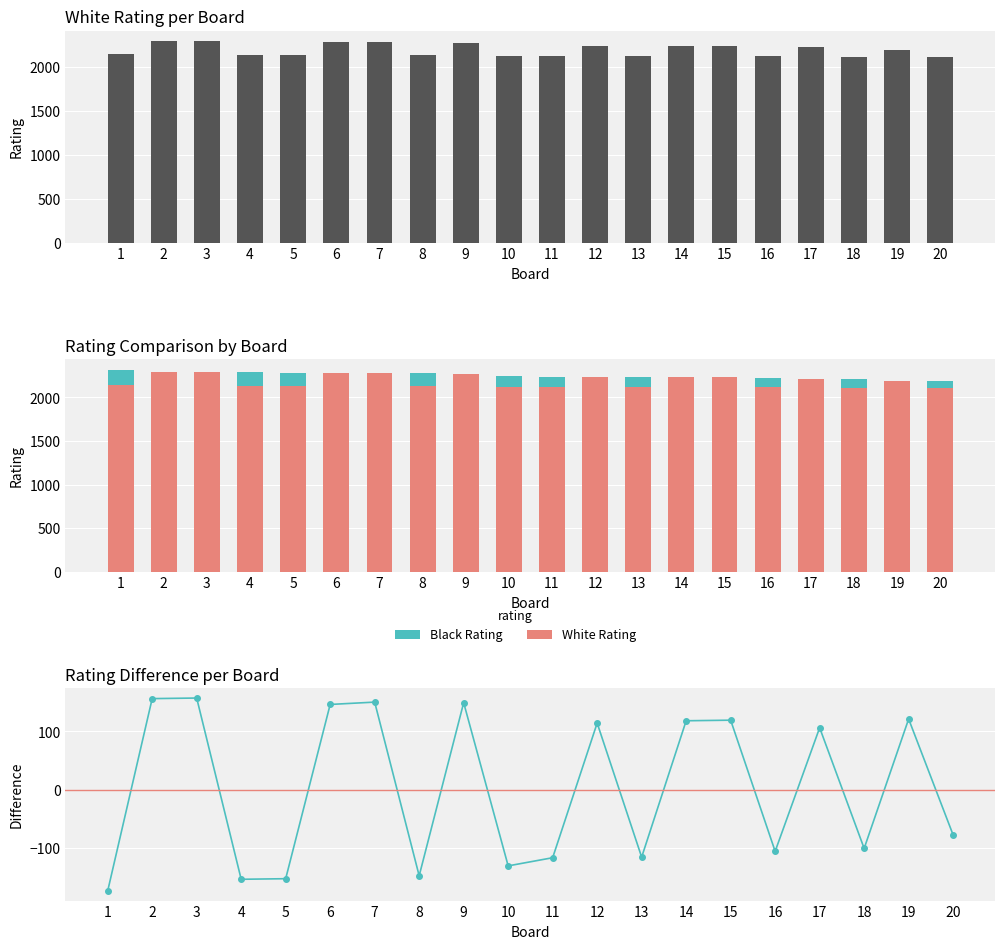

True or false: Rating Diff (W-B) has a value of 157 at 17.

False